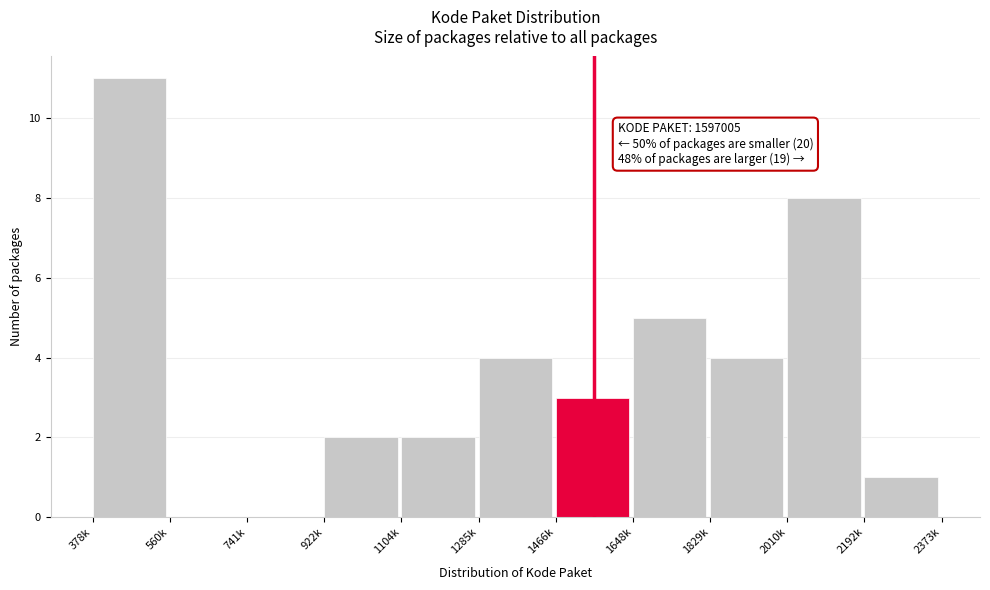

Reading left to right, what are all the values shown in this chart?

378k=11	560k=0	741k=0	922k=2	1104k=2	1285k=4	1466k=3	1648k=5	1829k=4	2010k=8	2192k=1